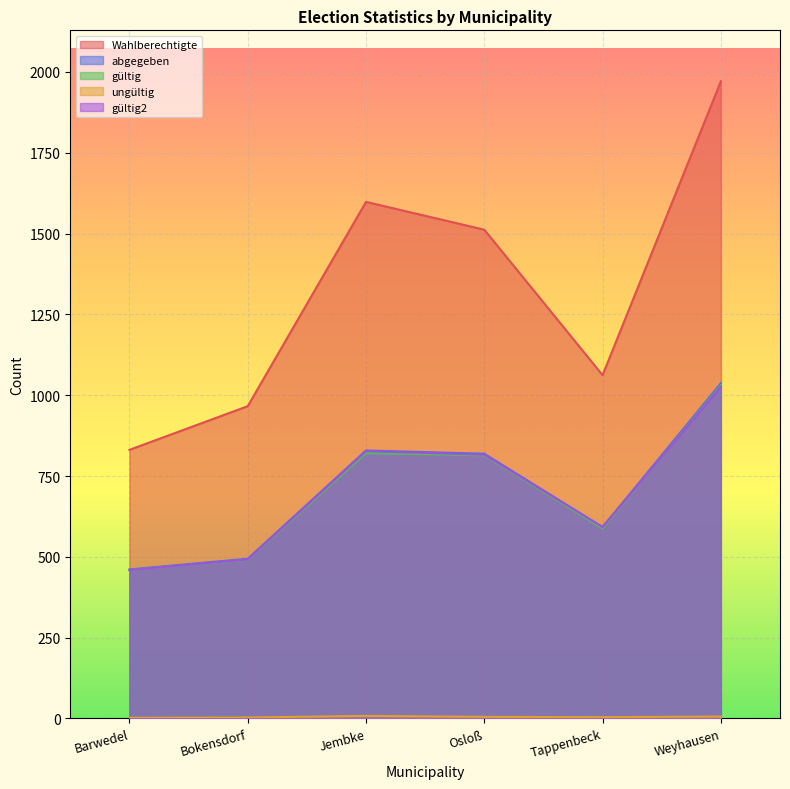

Which series has the widest spread of values?

Wahlberechtigte